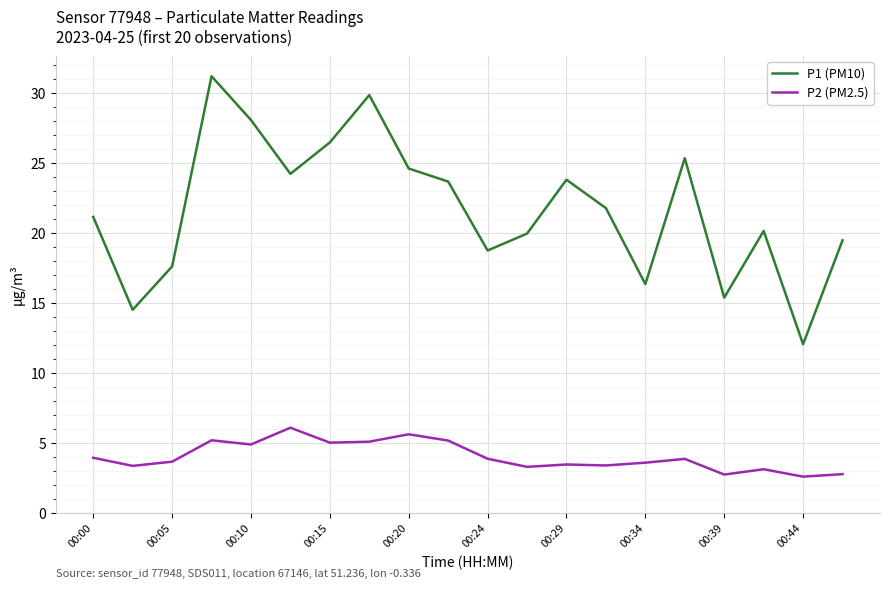

Rank the series by their maximum value, from highest to lowest.

P1 (PM10), P2 (PM2.5)